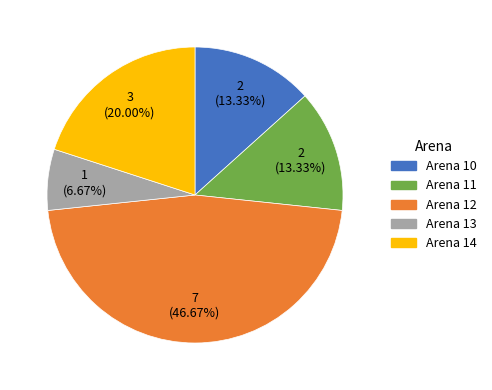

What percentage is the Arena 13 slice, to the nearest percent?

7%